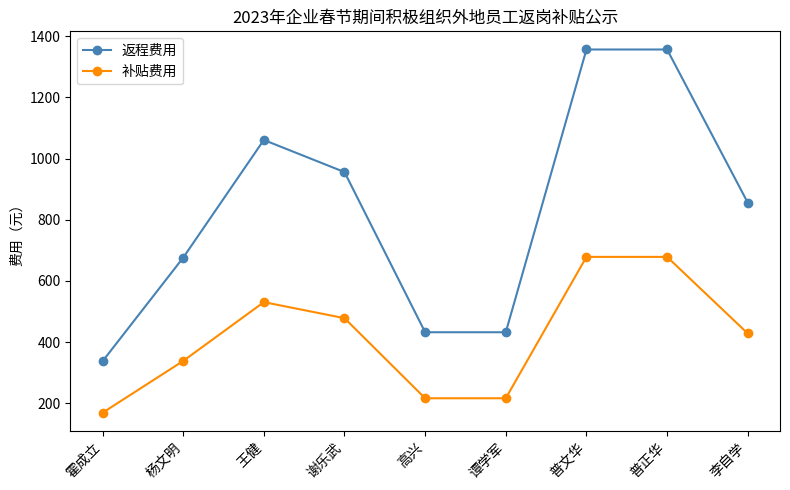

How many lines are shown in the chart?

2